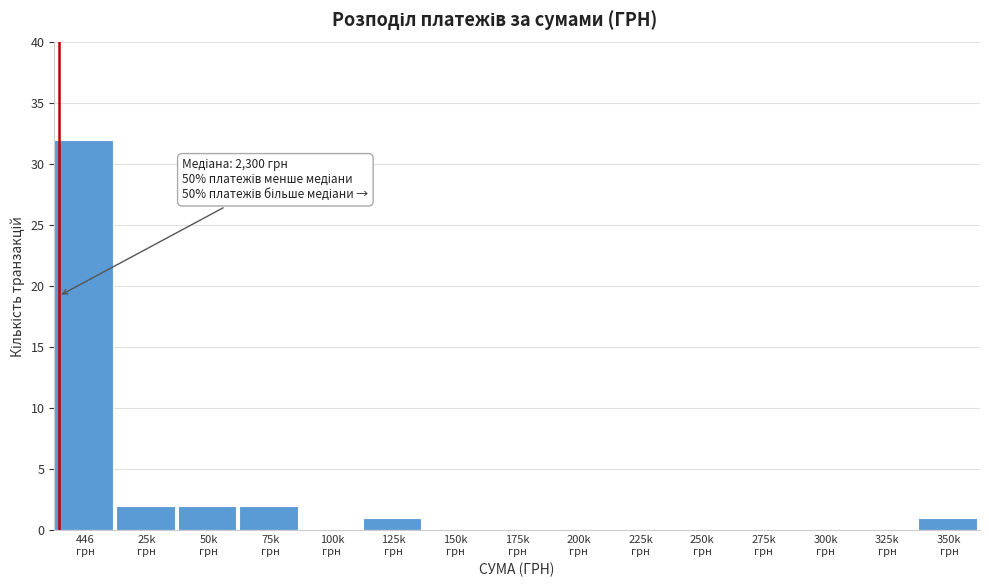

What is the maximum value shown in the chart?

32